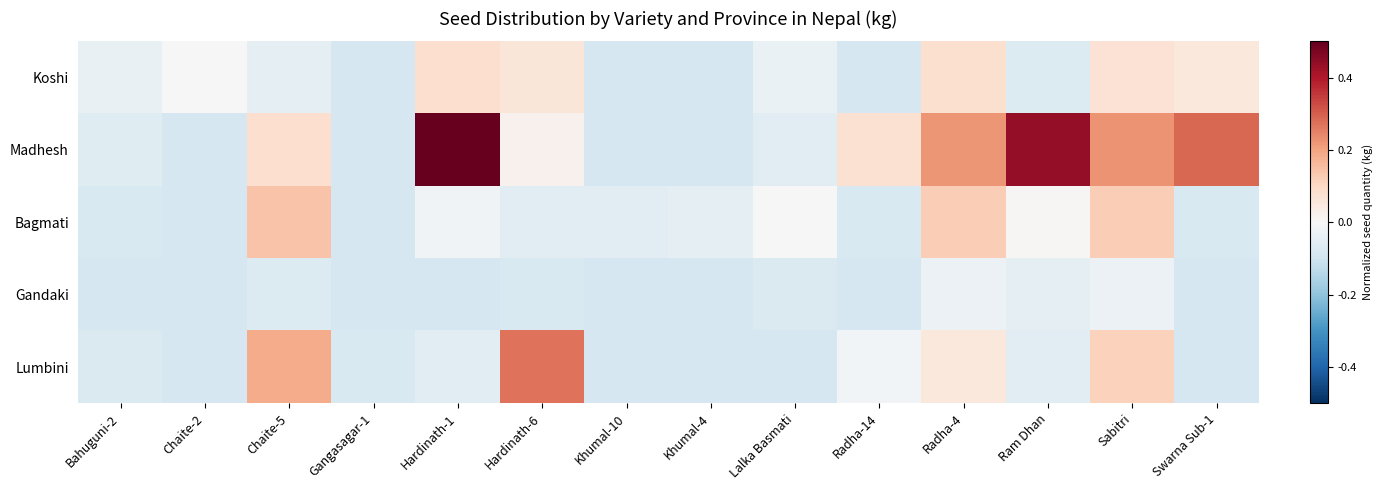

What is the total value across all series at Chaite-5?

0.3